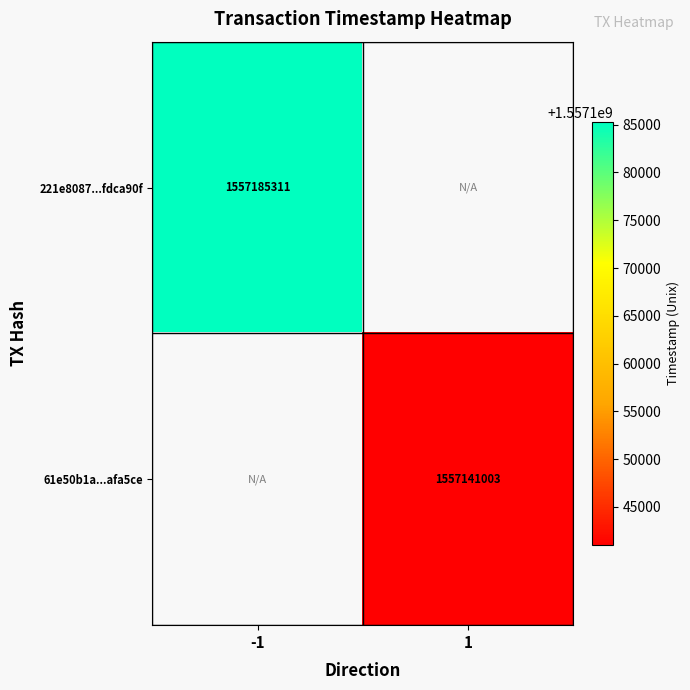

How many distinct data groups are displayed?

2